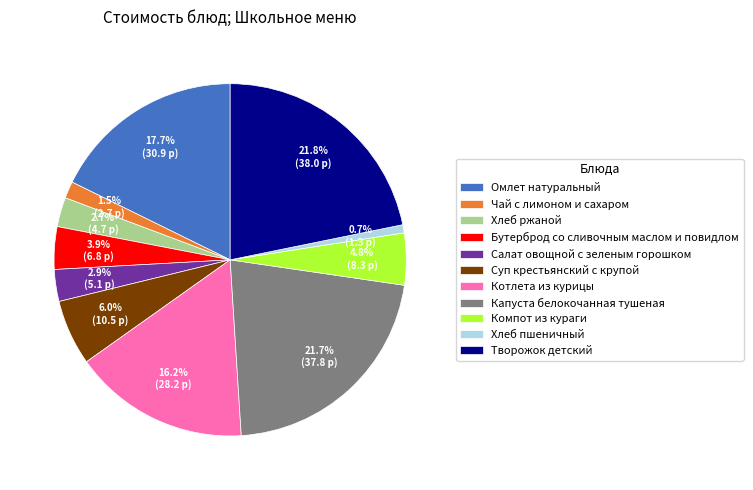

How many segments does this pie chart have?

11